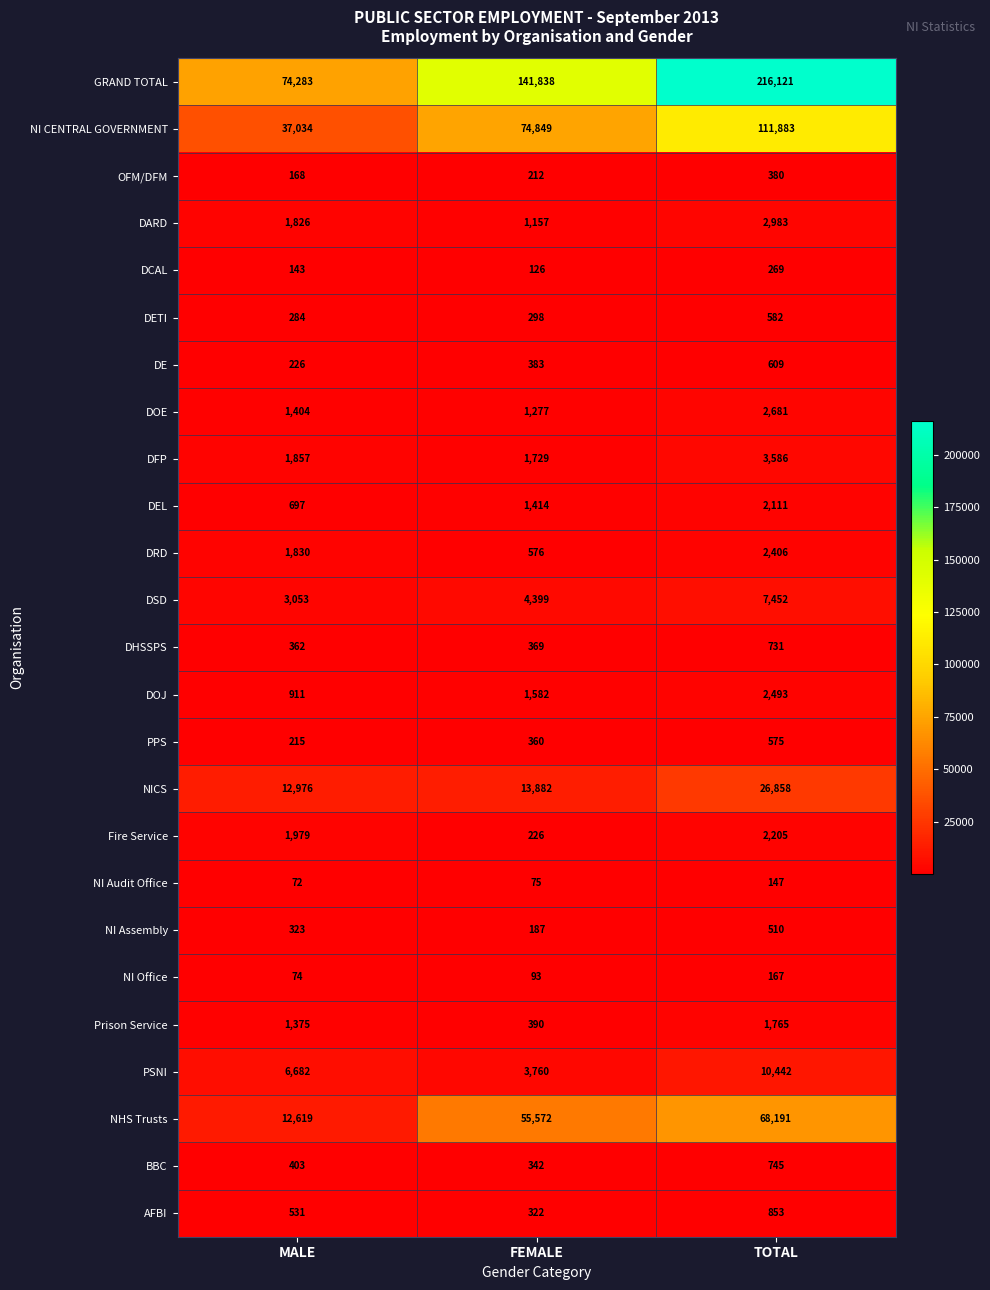

What is the approximate value of NICS at MALE, to the nearest 10?

12980